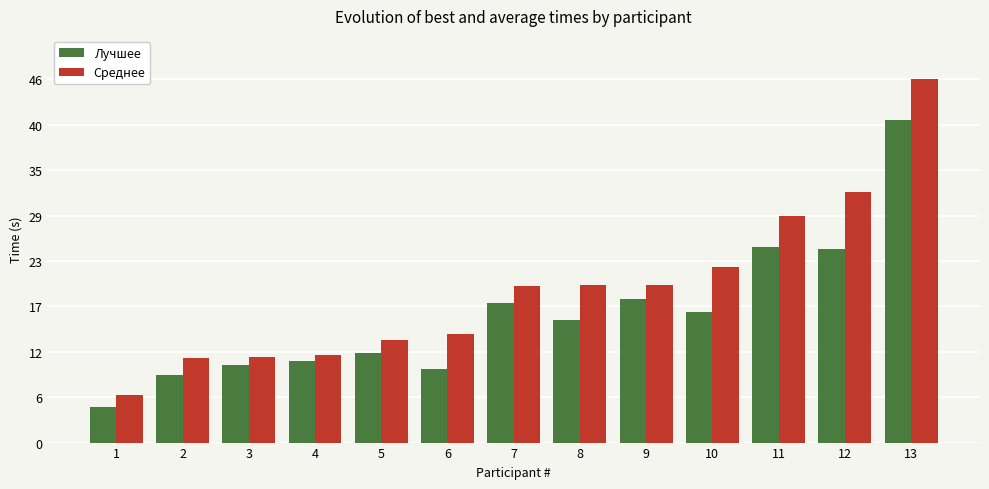

Rank the series by their maximum value, from lowest to highest.

Лучшее, Среднее